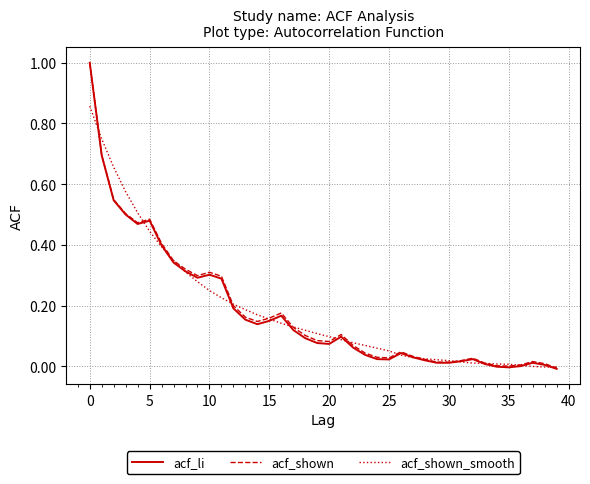

What is the greatest value displayed?

1.0